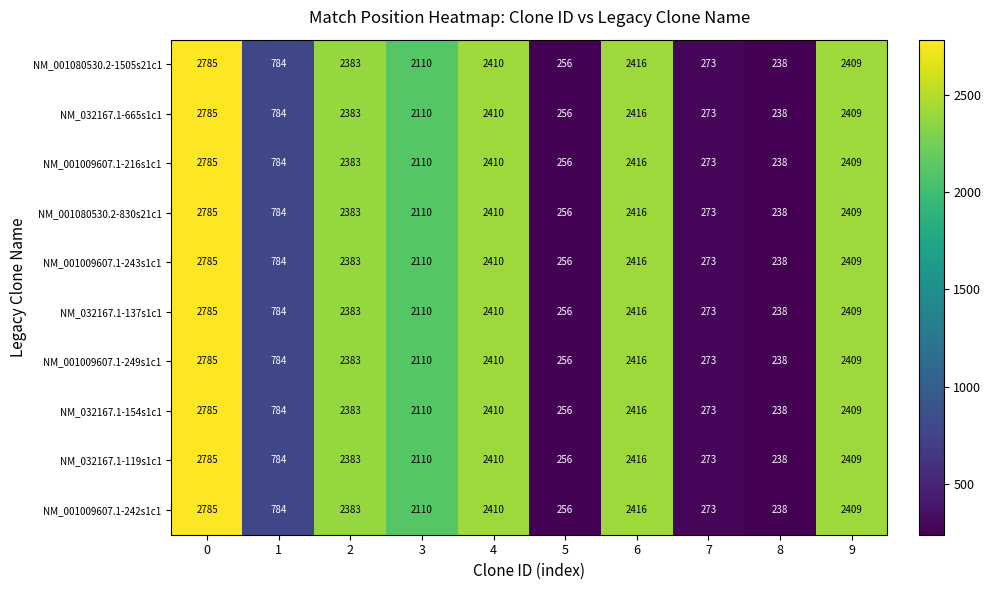

Is it true that NM_032167.1-119s1c1 equals 3250 at 2?

False